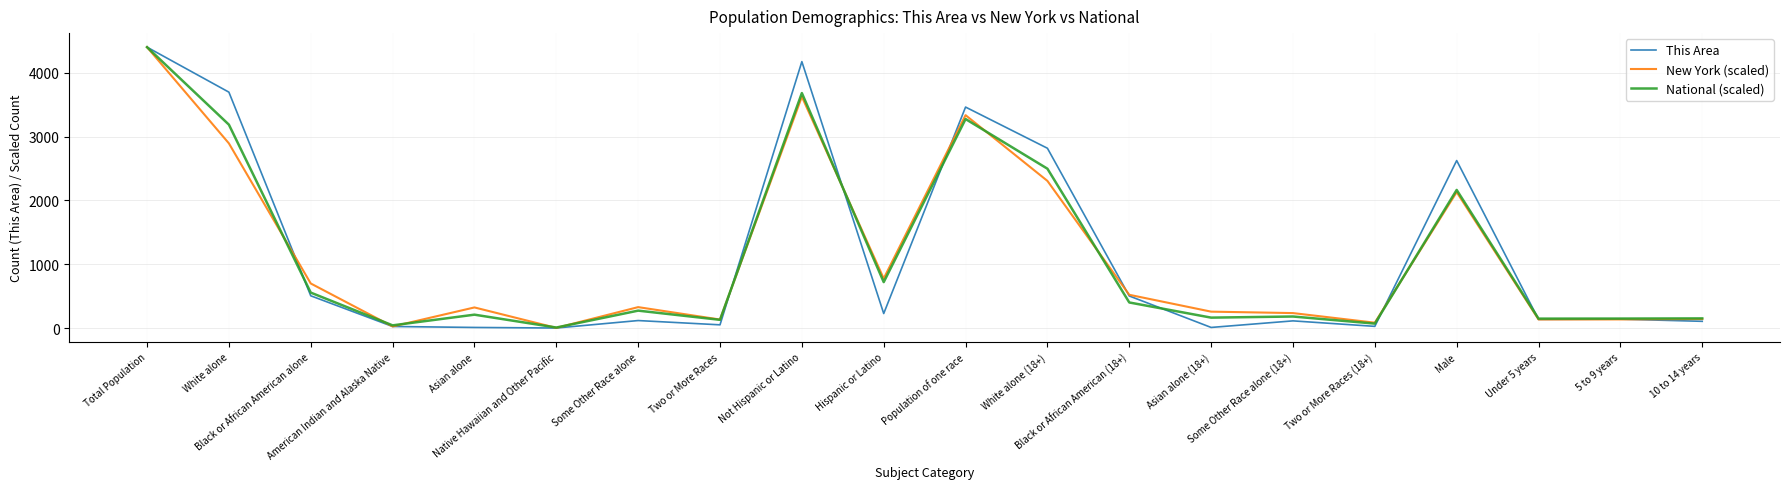

What is the average value of the This Area series?

1156.7